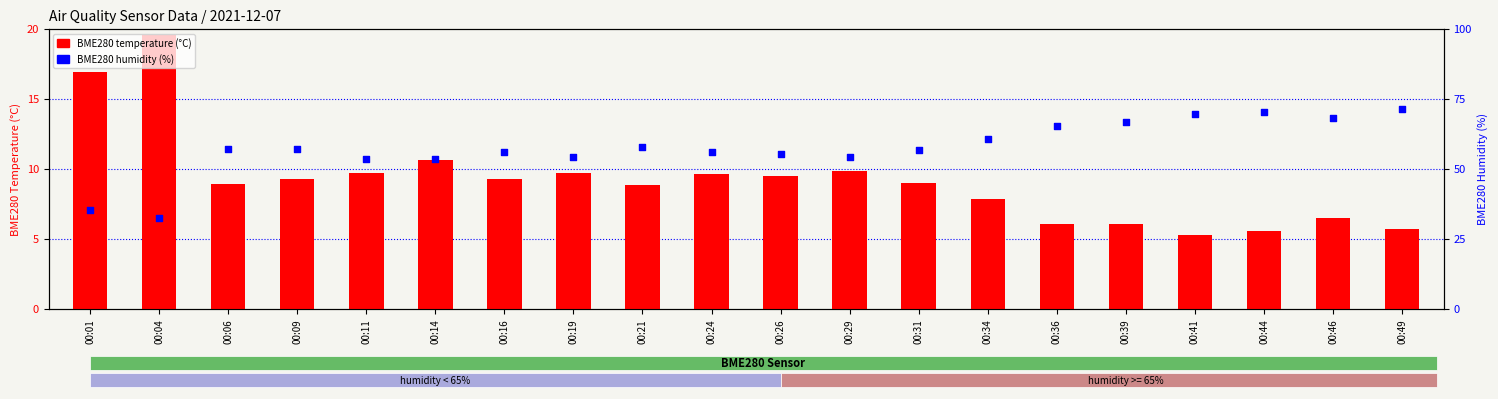

Which series has the largest Y range (max minus min)?

BME280 humidity (%)